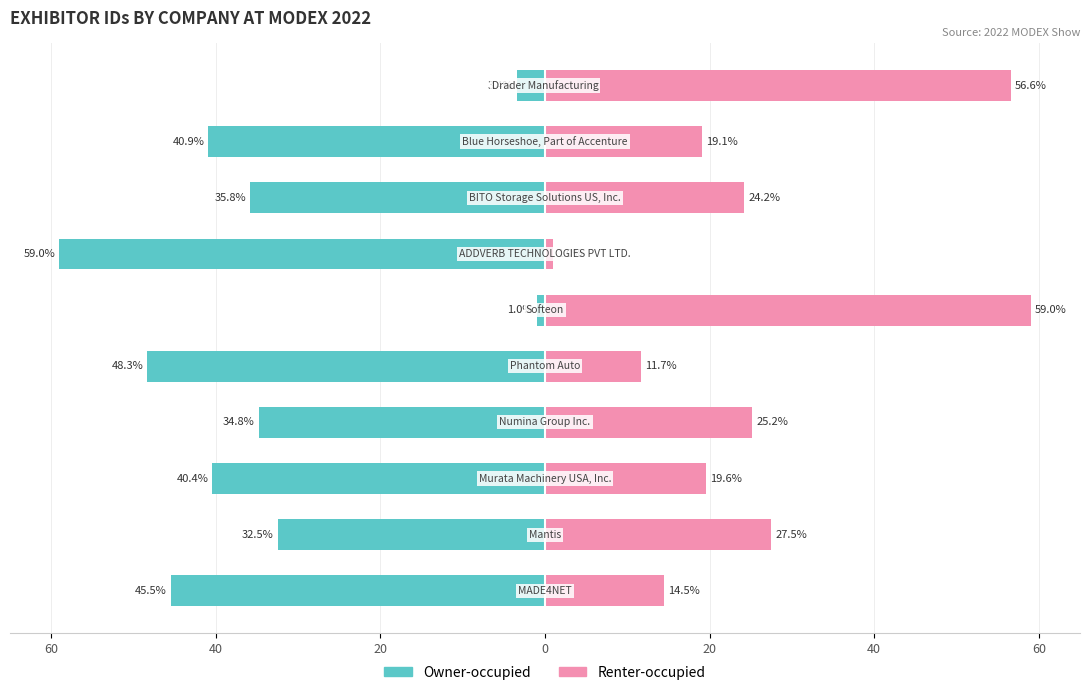

What is the sum of the Renter-occupied values at 40 and 7?

51.7